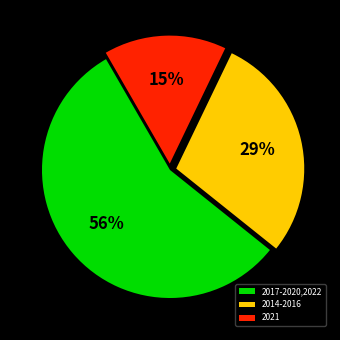

What is the ratio of the value at 2021 to the value at 2014-2016?

0.5